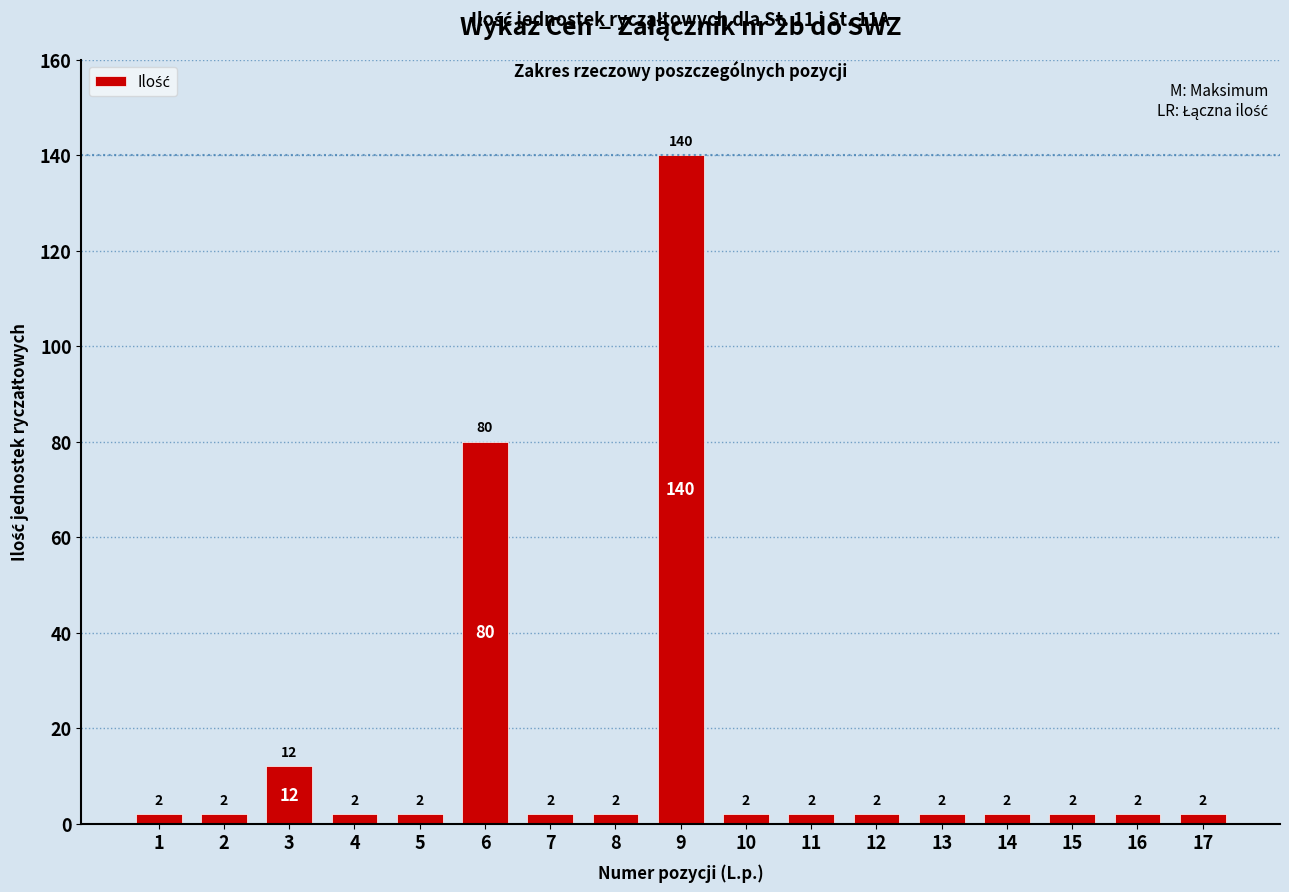

Reading right to left, list all the values displayed in this chart.

2	2	2	2	2	2	2	2	140	2	2	80	2	2	12	2	2